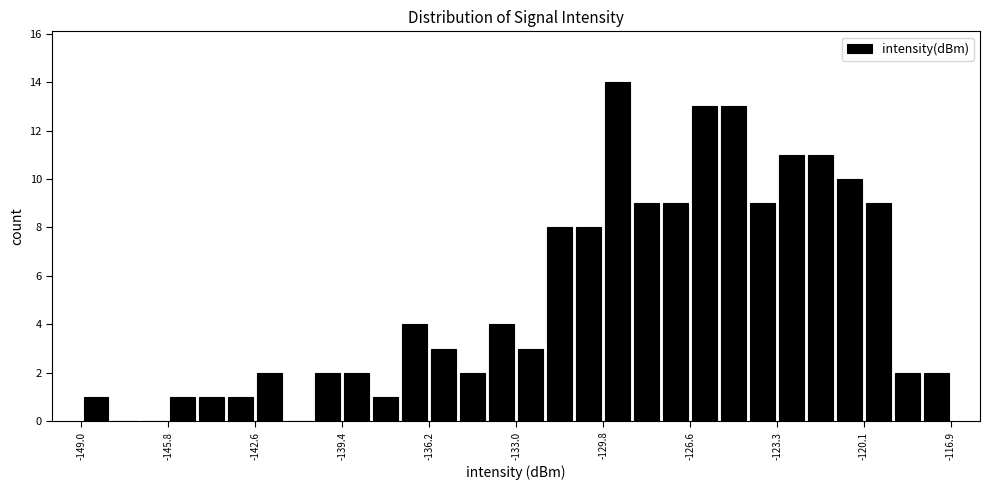

Read against the x-axis, roughly where is the centre of the tallest bar?

-129.0